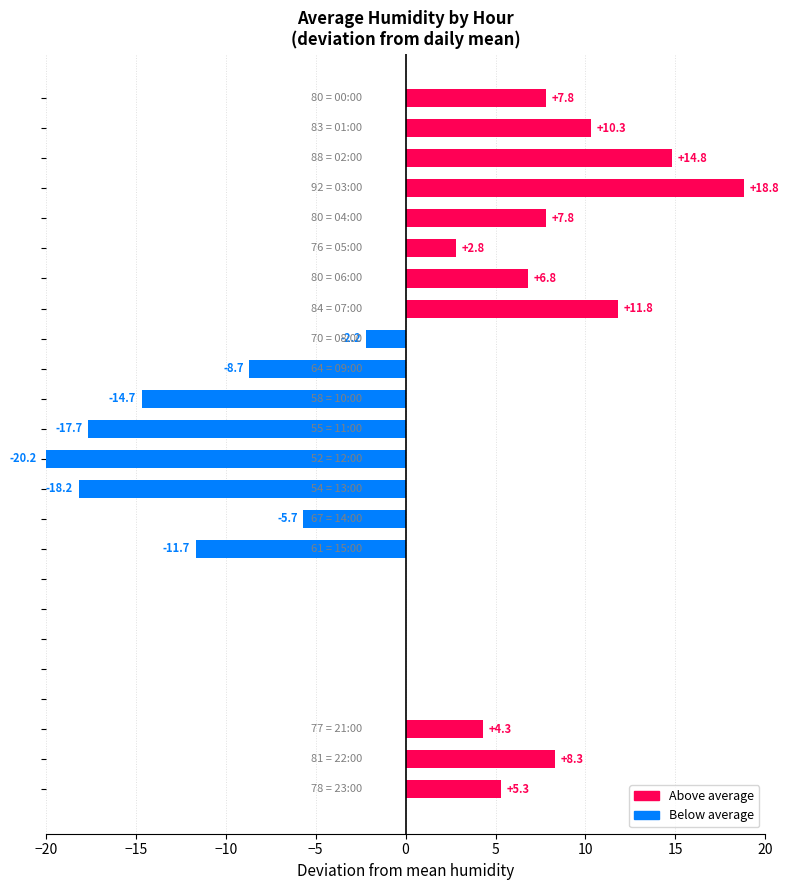

What is the maximum value shown in the chart?

18.8